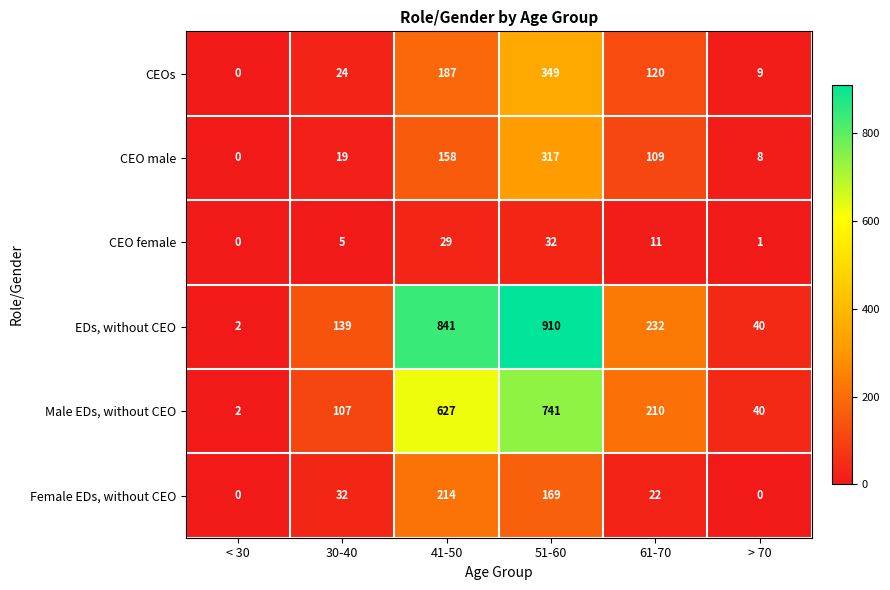

What is the difference between the highest and lowest values at 61-70?

221